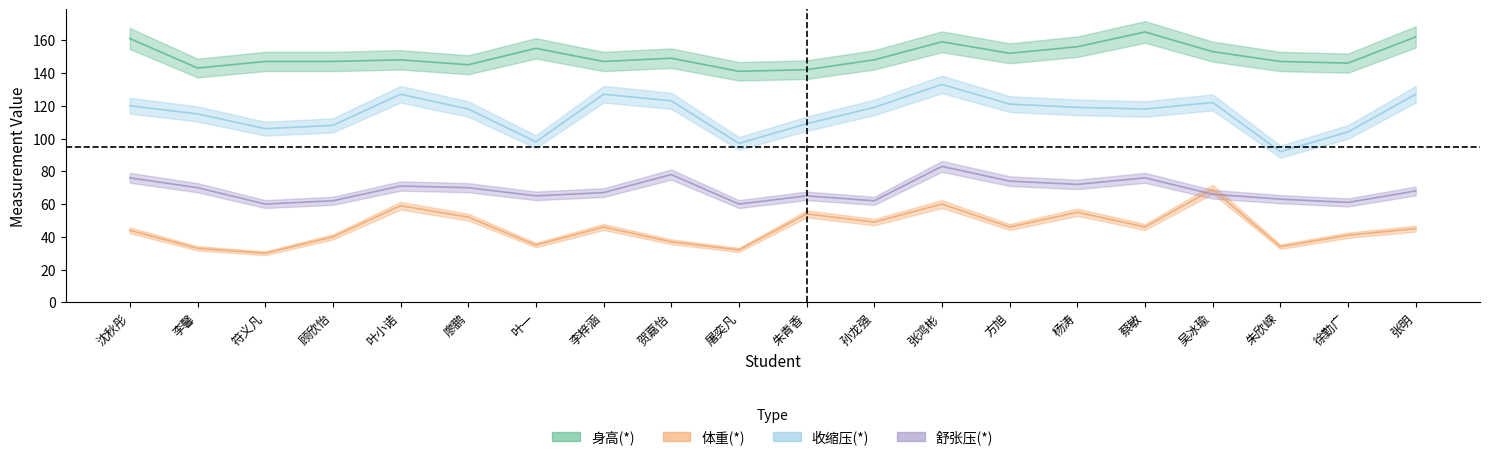

At which category does the chart reach its minimum across all series?

符义凡